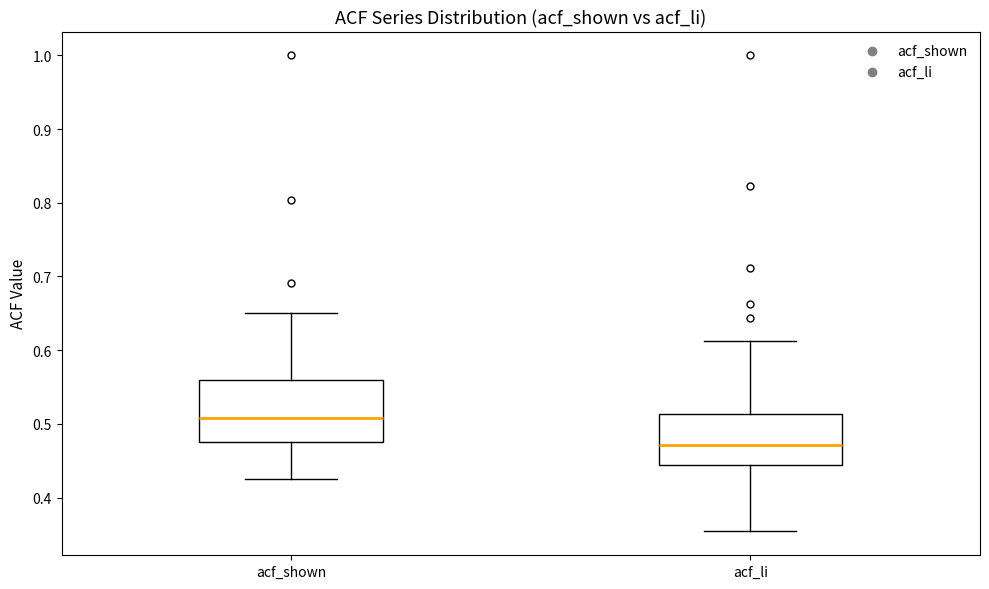

Where is the lower edge of the box for acf_li on the y-axis? The values are not printed on the chart, so give them approximately, as read against the axis.

0.44